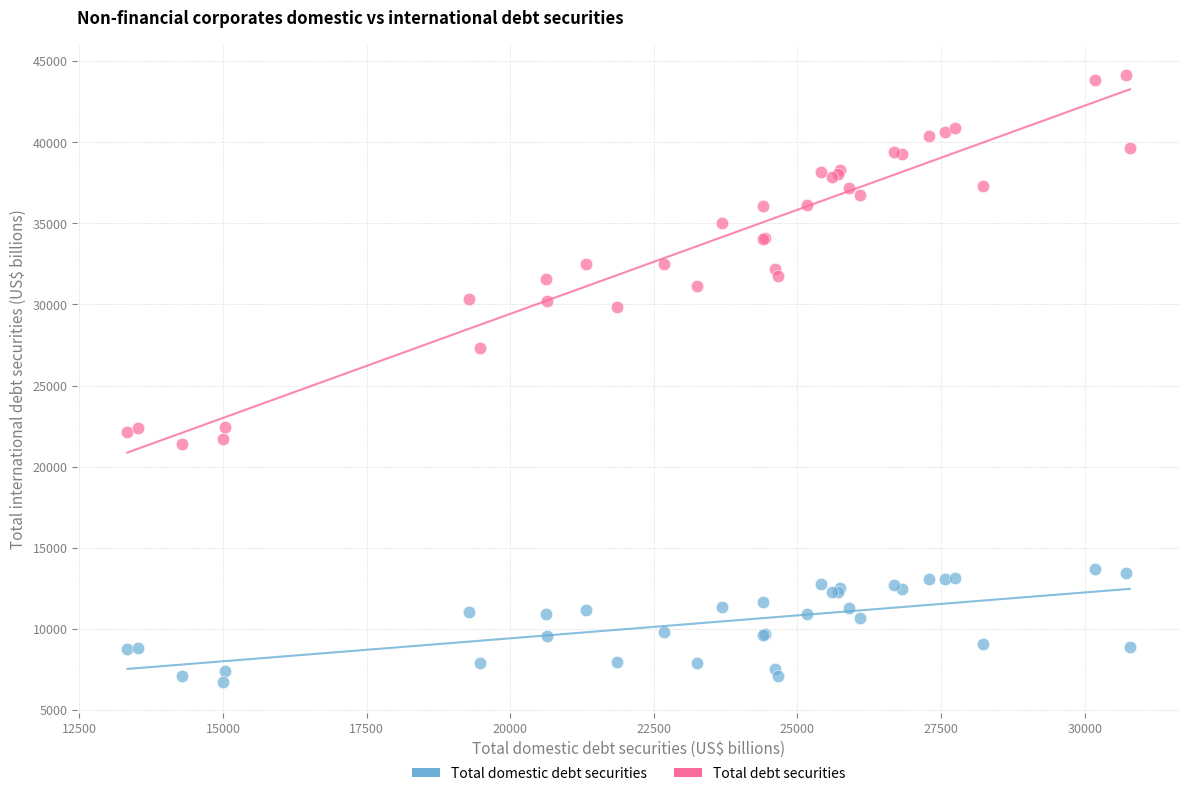

Which series has the widest spread of Y values?

Total debt securities